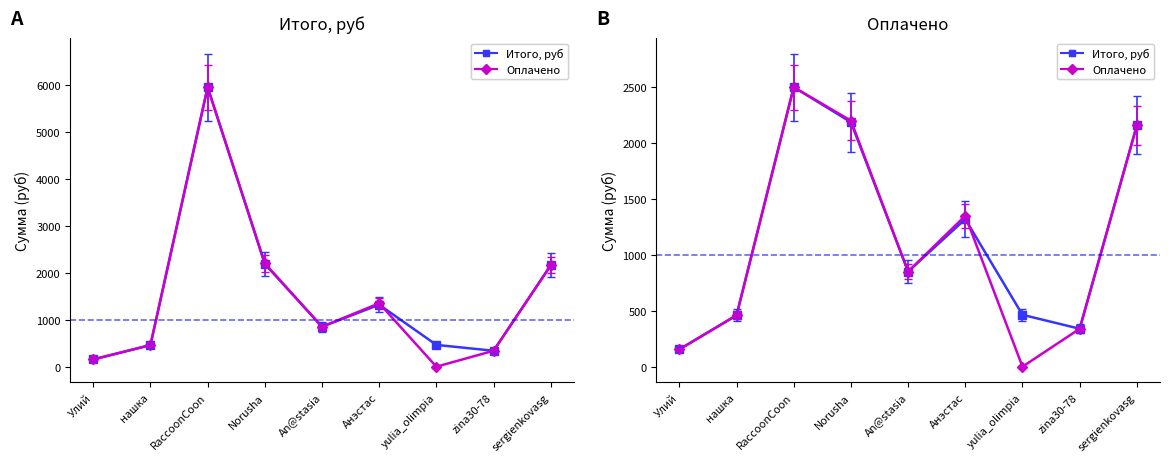

Reading right to left, what are all the values shown in this chart?

Итого, руб: sergienkovasg=2158.3	zina30-78=339.4	yulia_olimpia=464.0	Анэстас=1319.8	An@stasia=851.1	Norusha=2186.7	RaccoonCoon=2500.0	нашка=459.7	Улий=154.6
Оплачено: sergienkovasg=2158.0	zina30-78=339.0	yulia_olimpia=0.0	Анэстас=1350.0	An@stasia=851.0	Norusha=2200.0	RaccoonCoon=2500.0	нашка=460.0	Улий=155.0